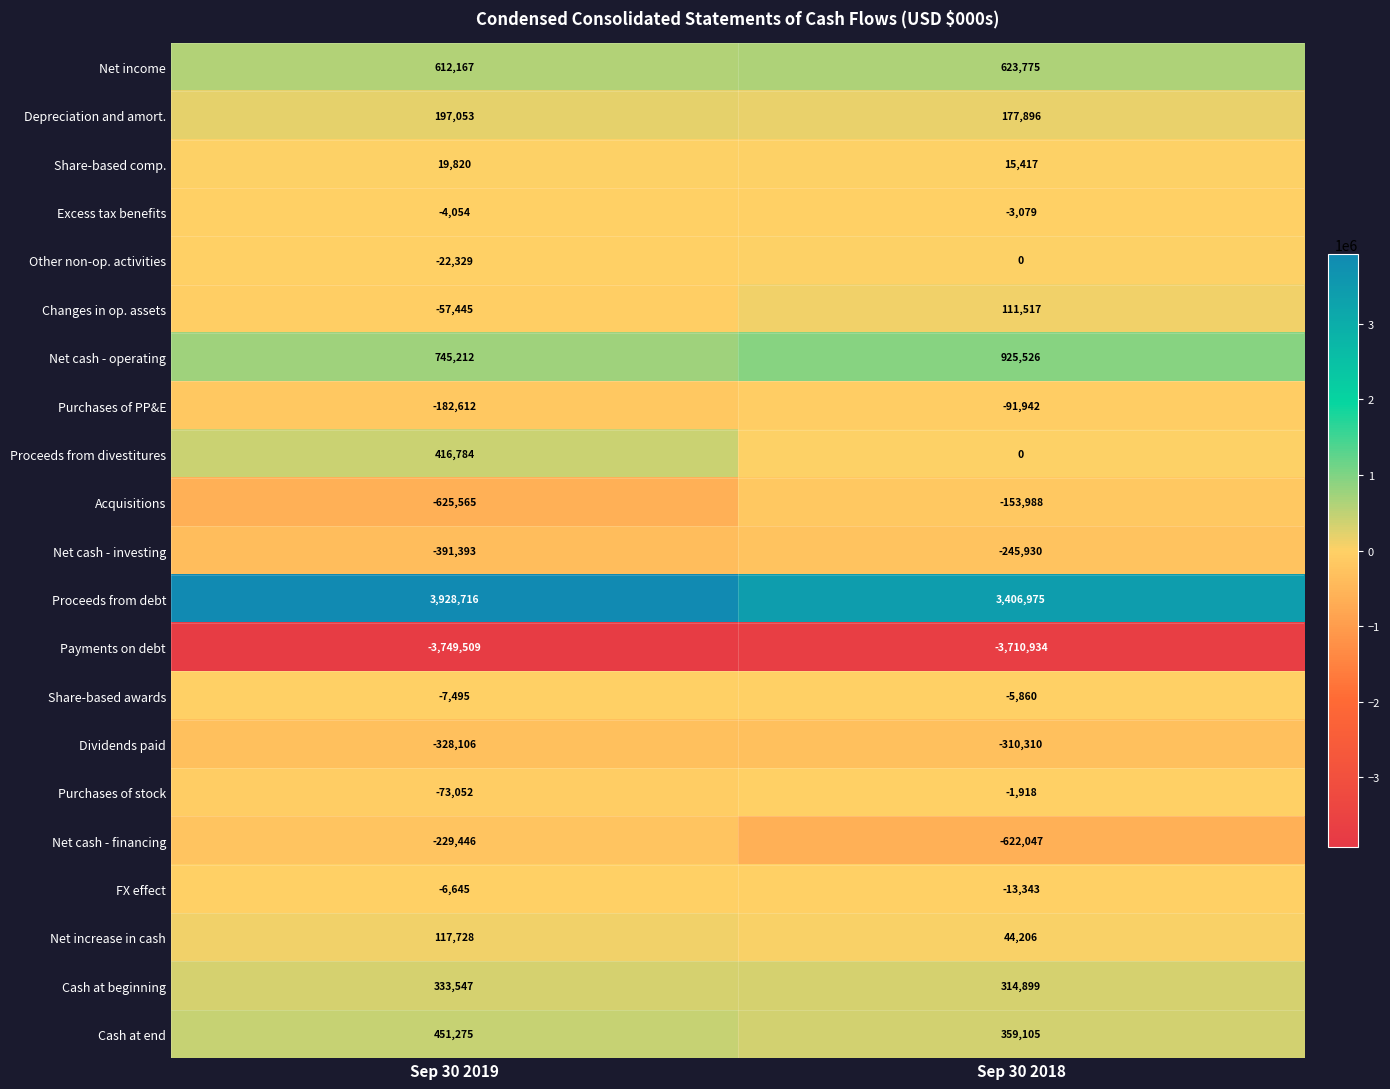

What is the maximum value shown in the chart?

3928716